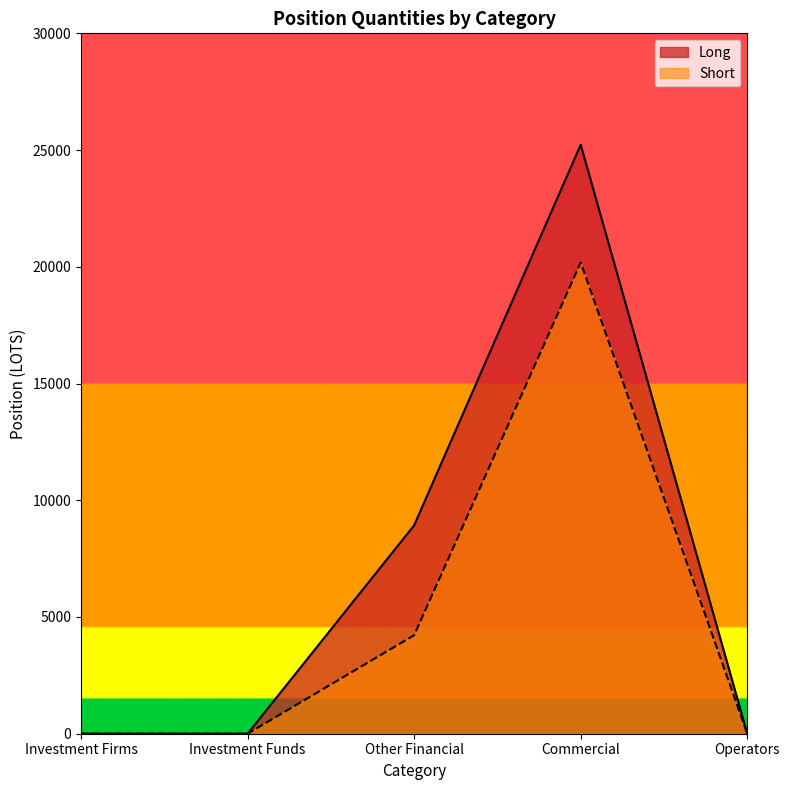

How many lines are shown in the chart?

2